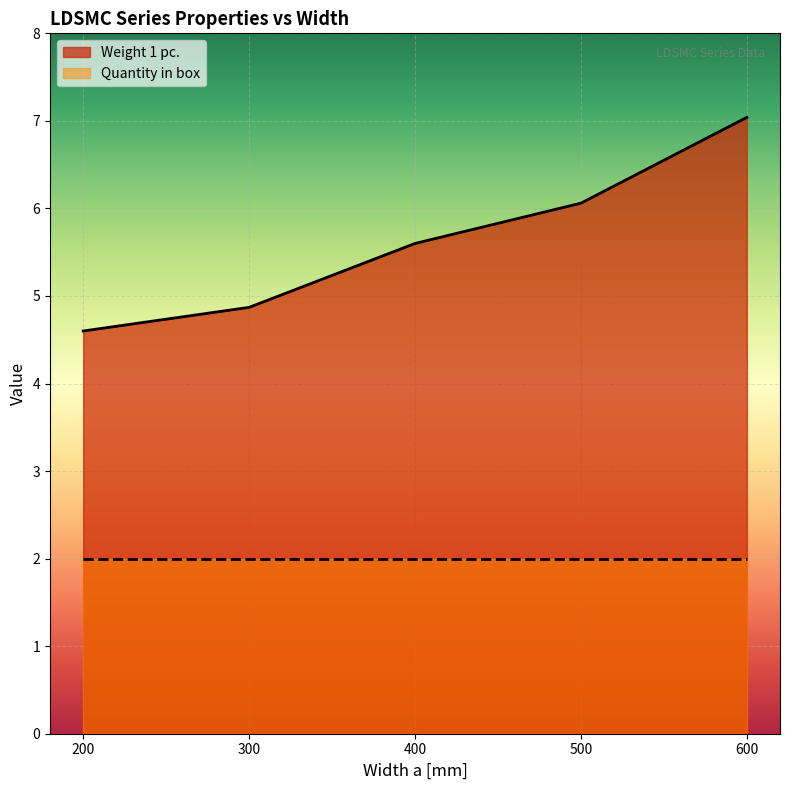

What is the maximum value shown in the chart?

7.0